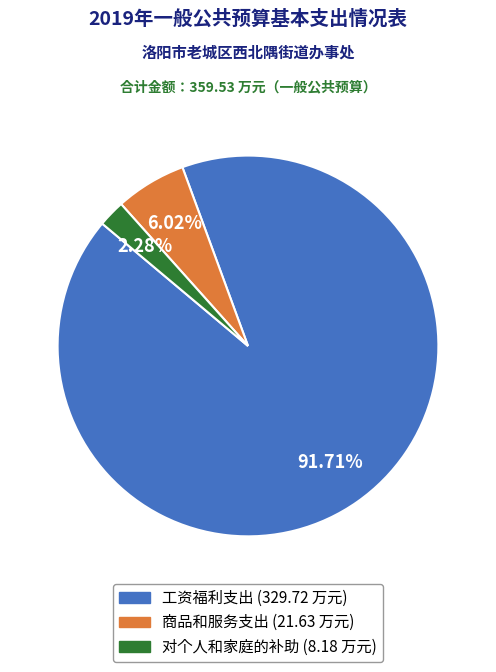

How many segments does this pie chart have?

3